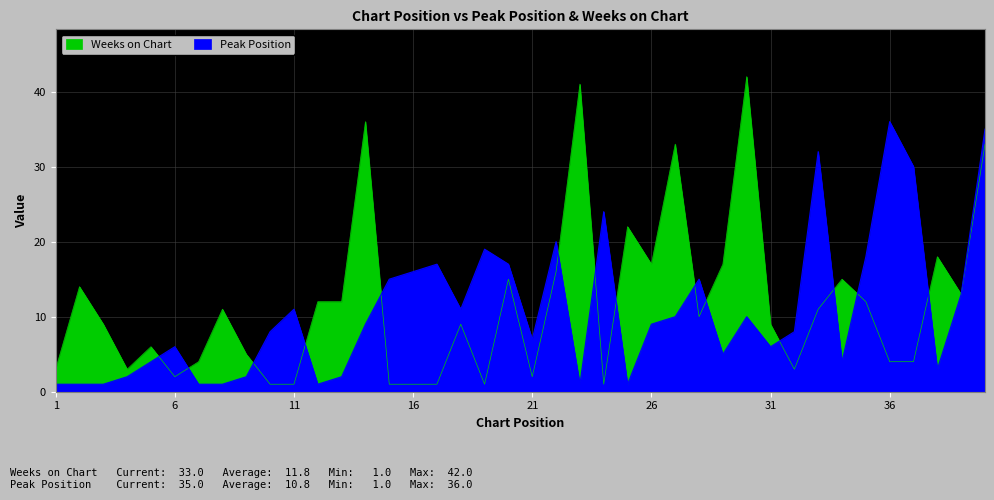

What is the difference between the maximum and minimum values in the Peak Position series?

35